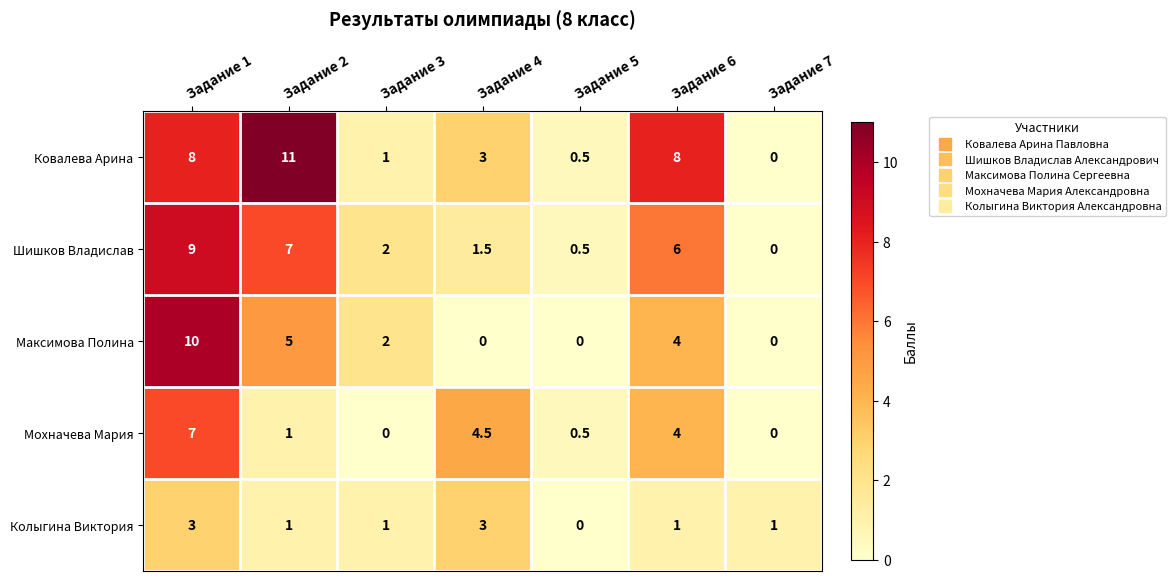

The value of Ковалева Арина at Задание 3 is 1.0. True or false?

True